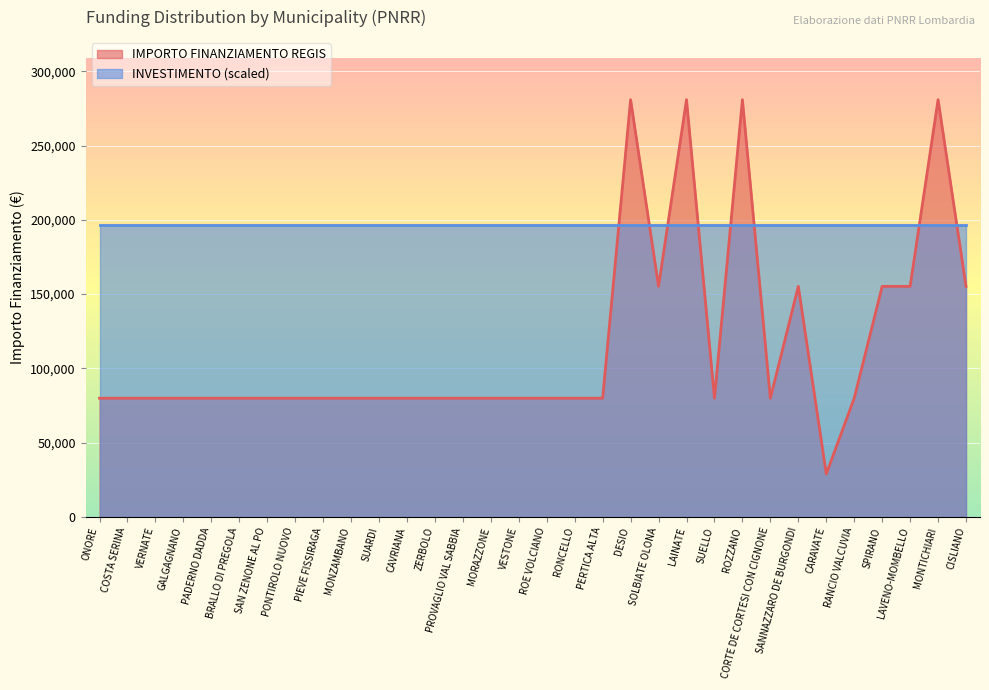

Is it true that the value at BRALLO DI PREGOLA is 79922?

True